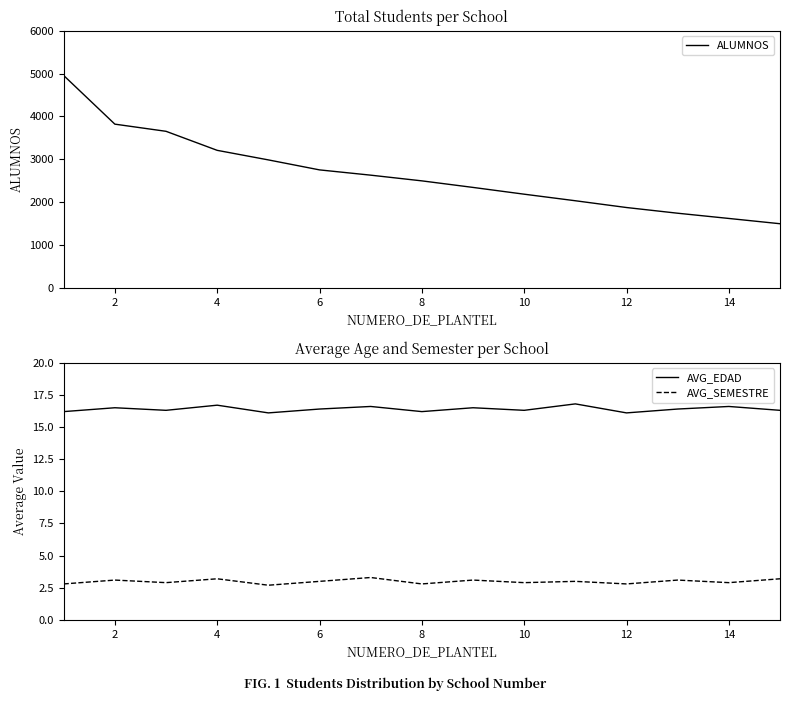

True or false: ALUMNOS and AVG_SEMESTRE intersect in this chart.

False